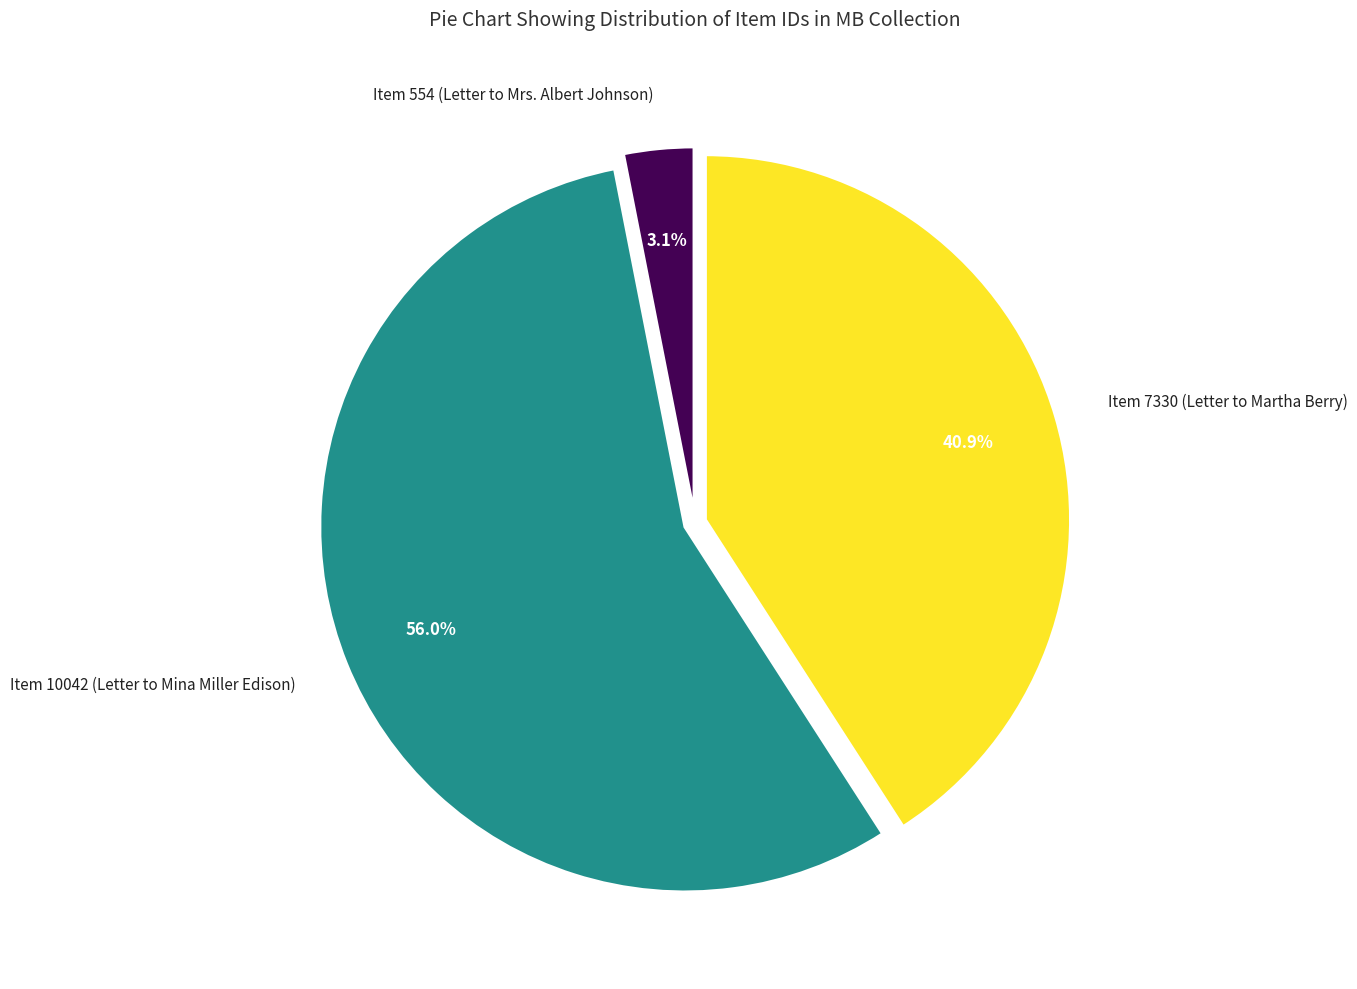

Between Item 7330 (Letter to Martha Berry) and Item 10042 (Letter to Mina Miller Edison), which is larger?

Item 10042 (Letter to Mina Miller Edison)